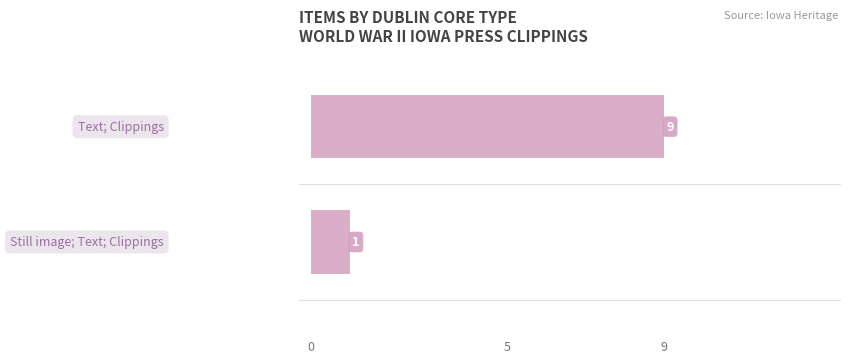

List the labels in order of value, largest first.

1.00, 0.00